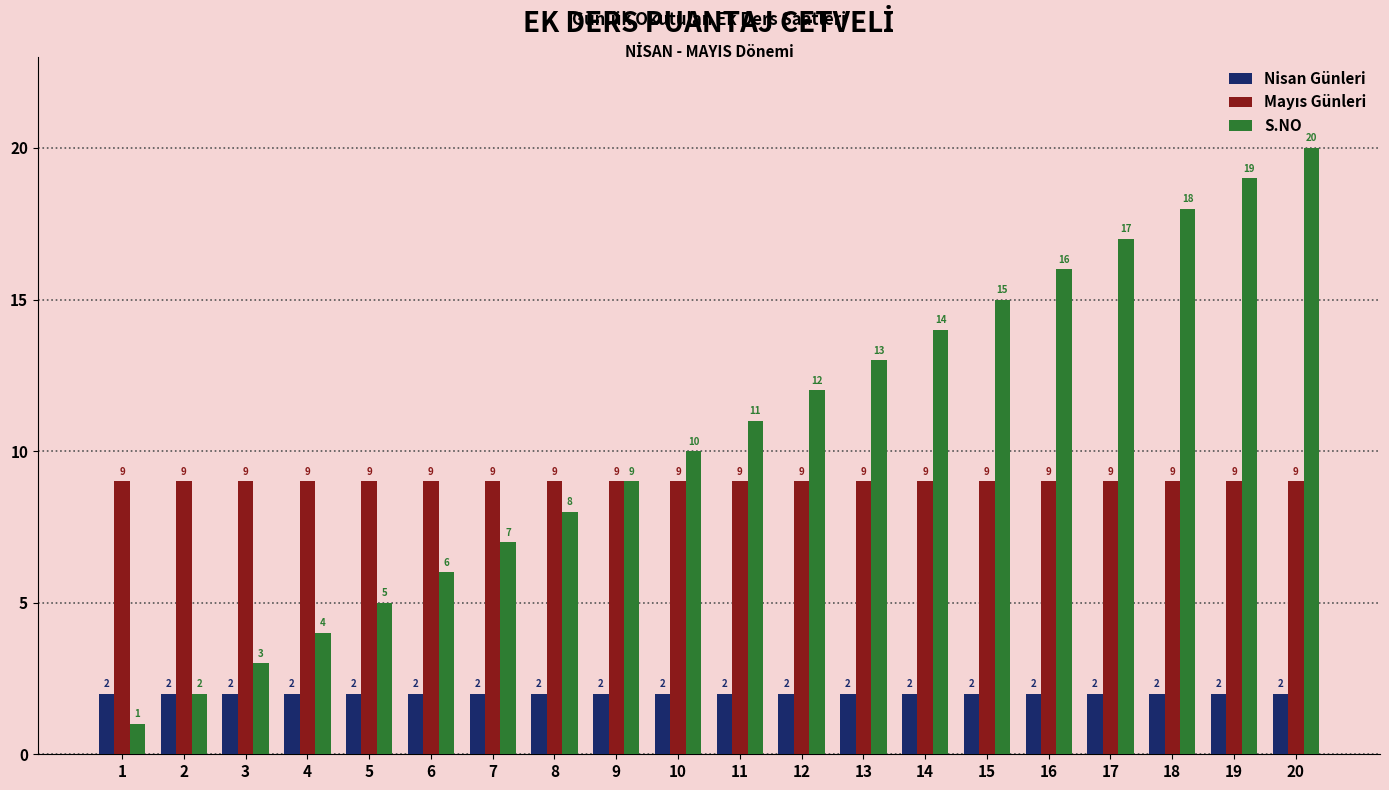

The value of S.NO at 18 is 32. True or false?

False